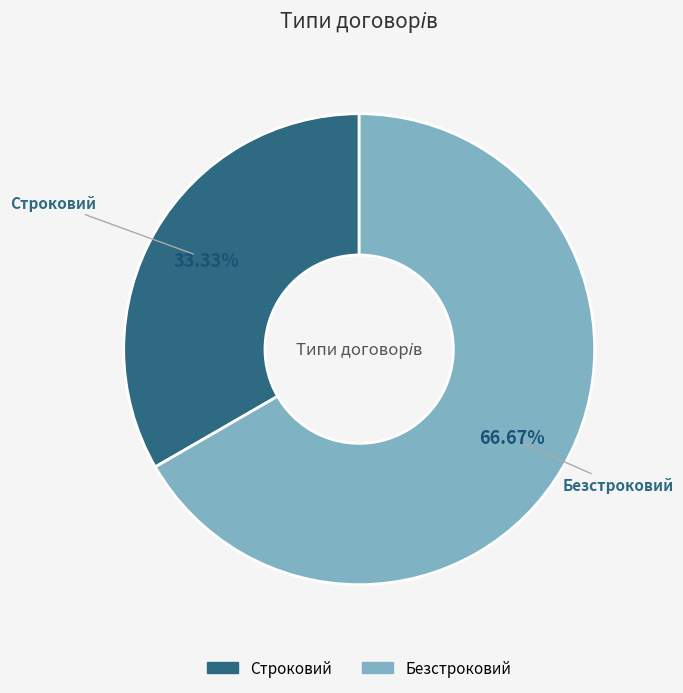

What is the ratio of the value at Безстроковий to the value at Строковий?

2.0